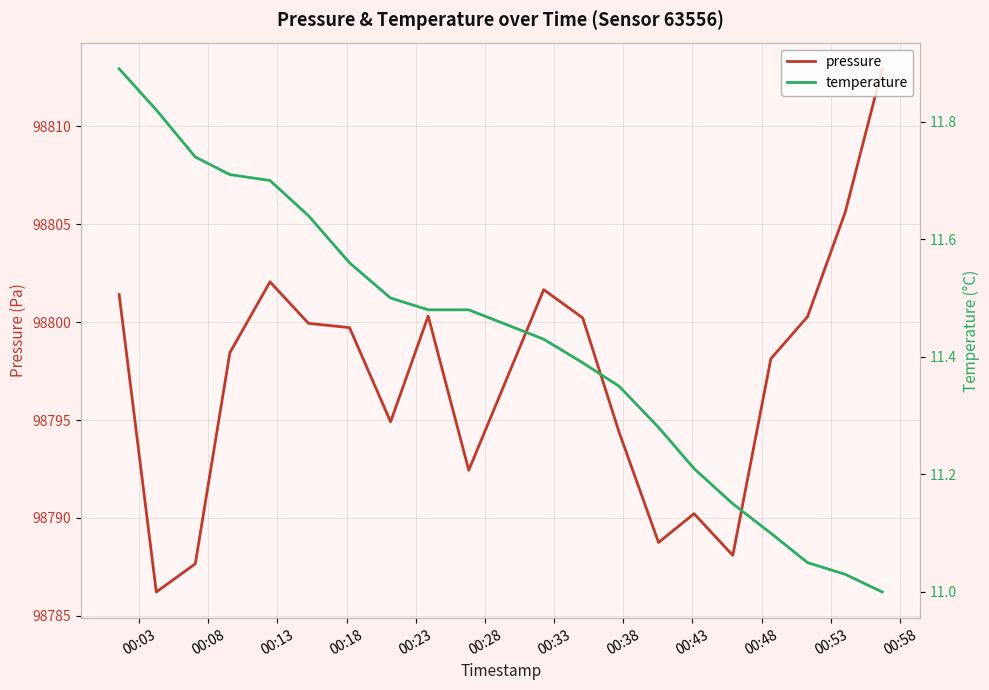

What is the minimum value for pressure?

98786.2